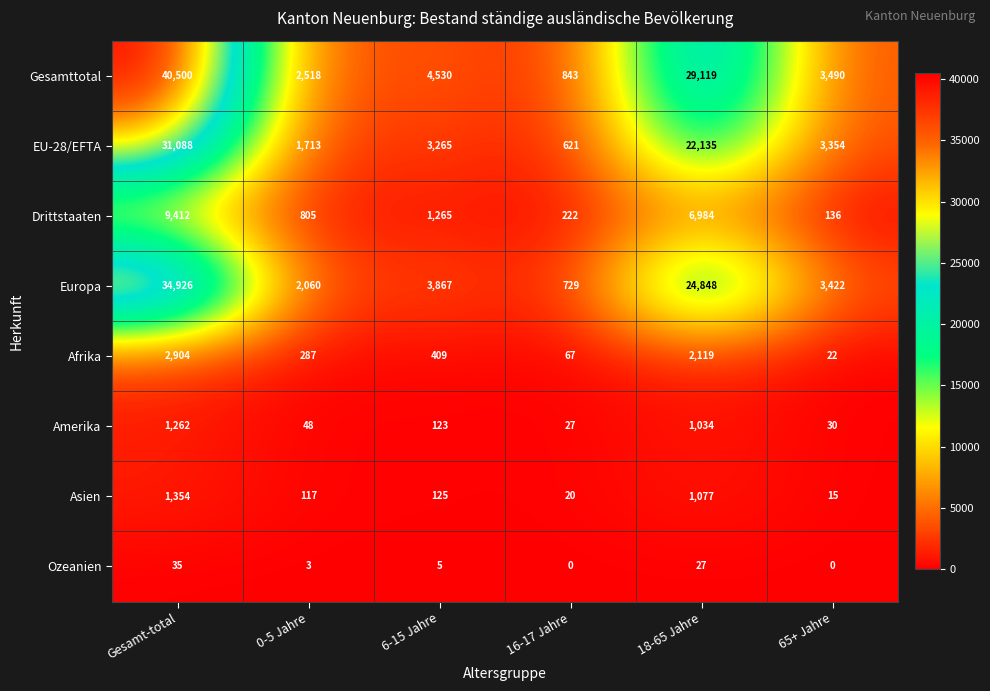

What is the sum of all Gesamttotal values?

81000